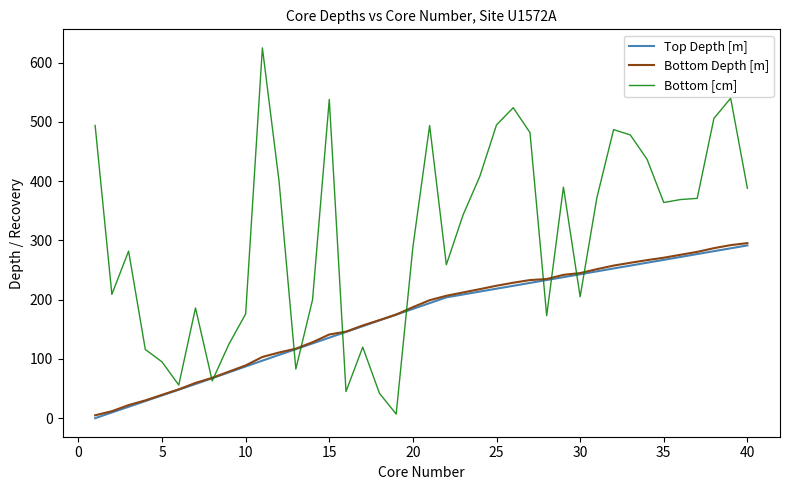

Which series has the largest total across all categories?

Bottom [cm]